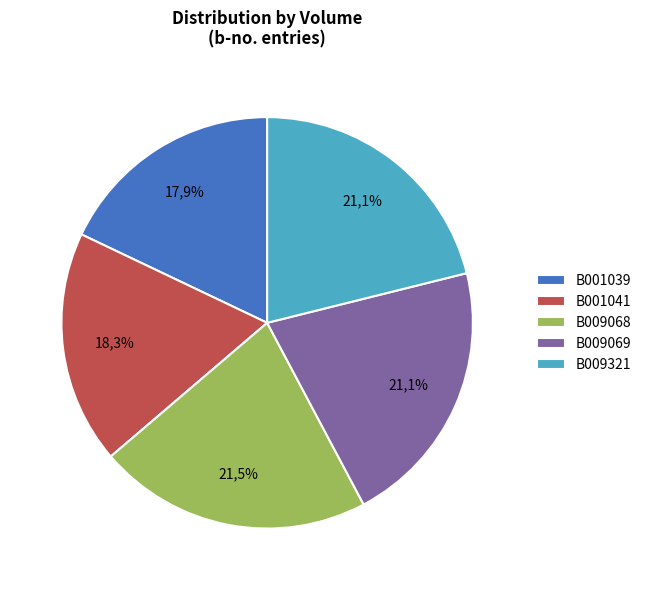

Which category has the smallest portion of the pie?

B001039